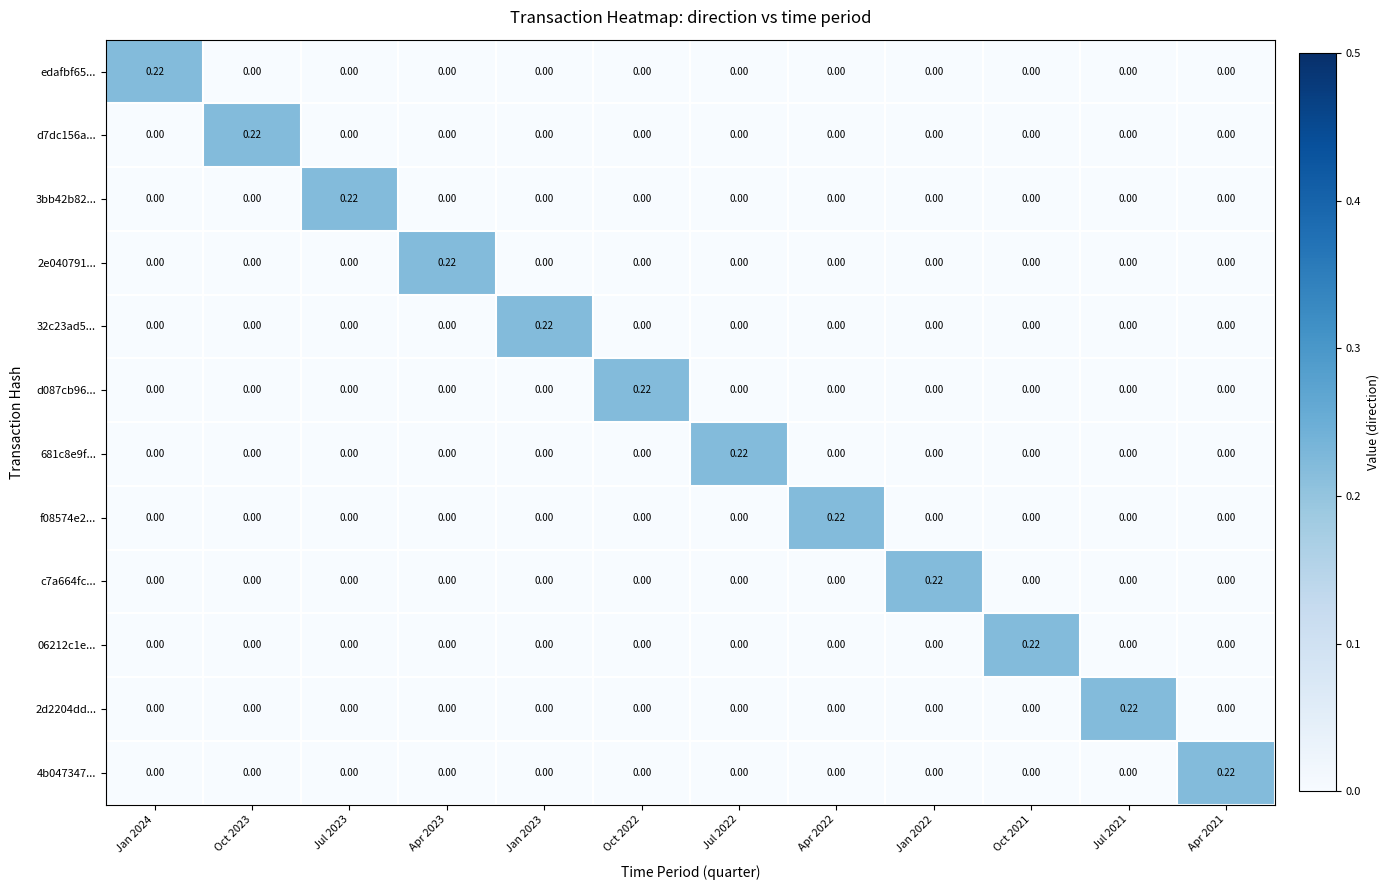

Which has a higher value, Jul 2023 or Jul 2022?

Jul 2023